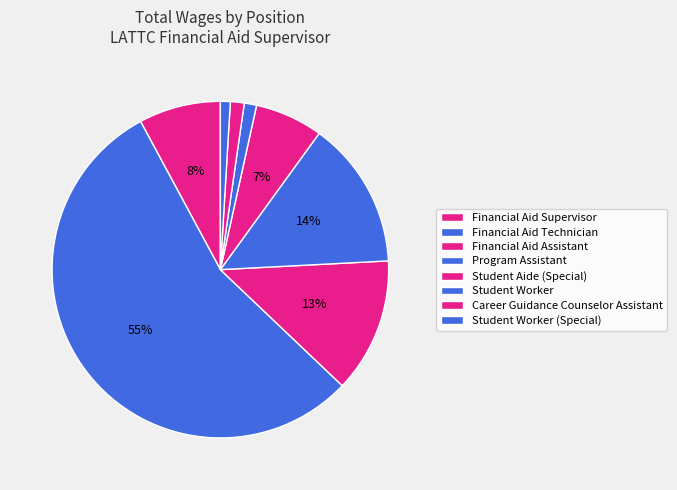

What is the smallest slice in the pie chart?

Student Worker (Special)